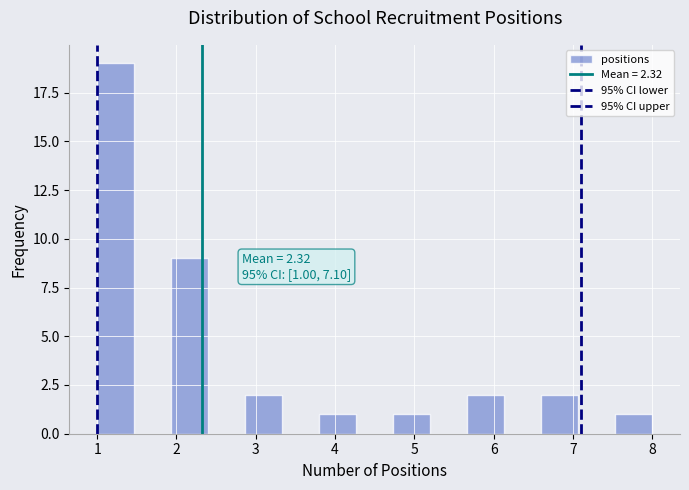

Over which range of the x-axis is the bar tallest?

1.0 to 1.5